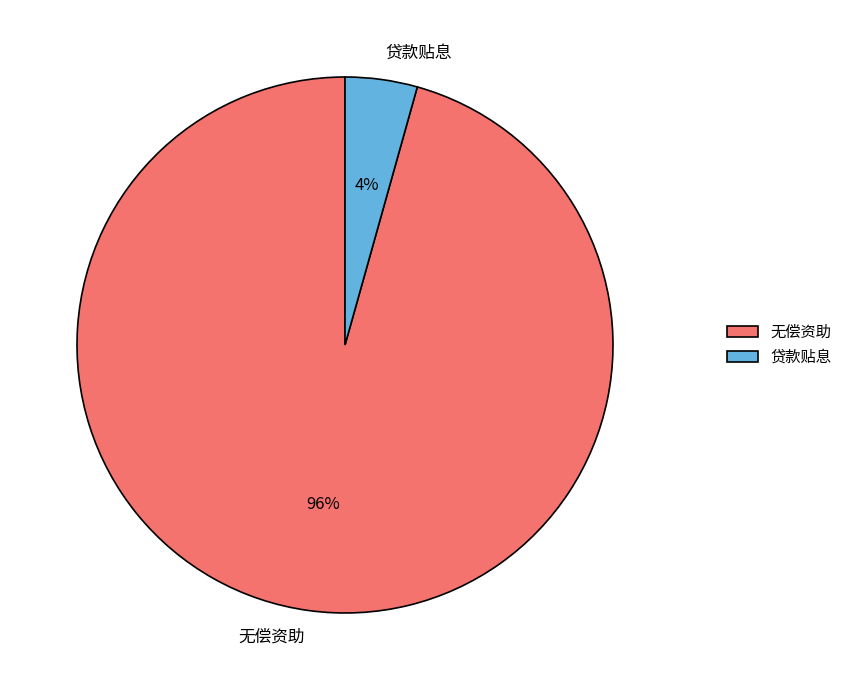

Which slice is the smallest?

贷款贴息